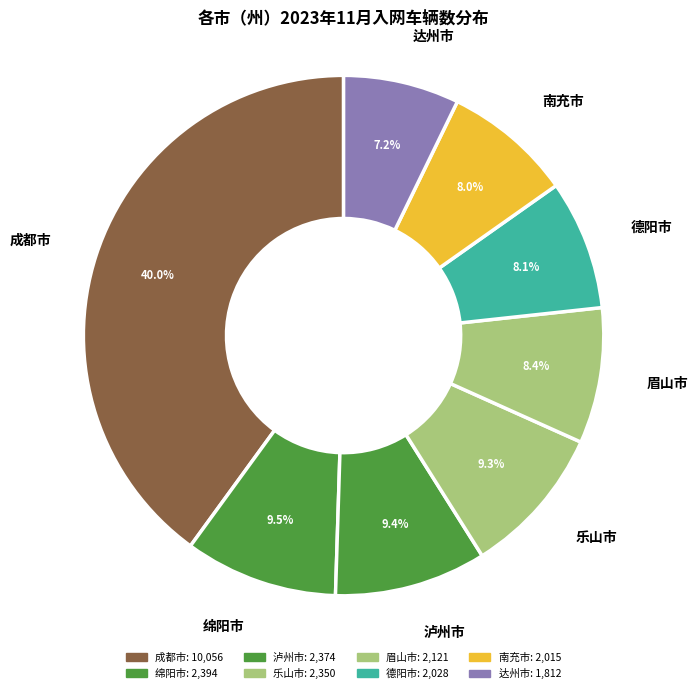

How many segments does this pie chart have?

8